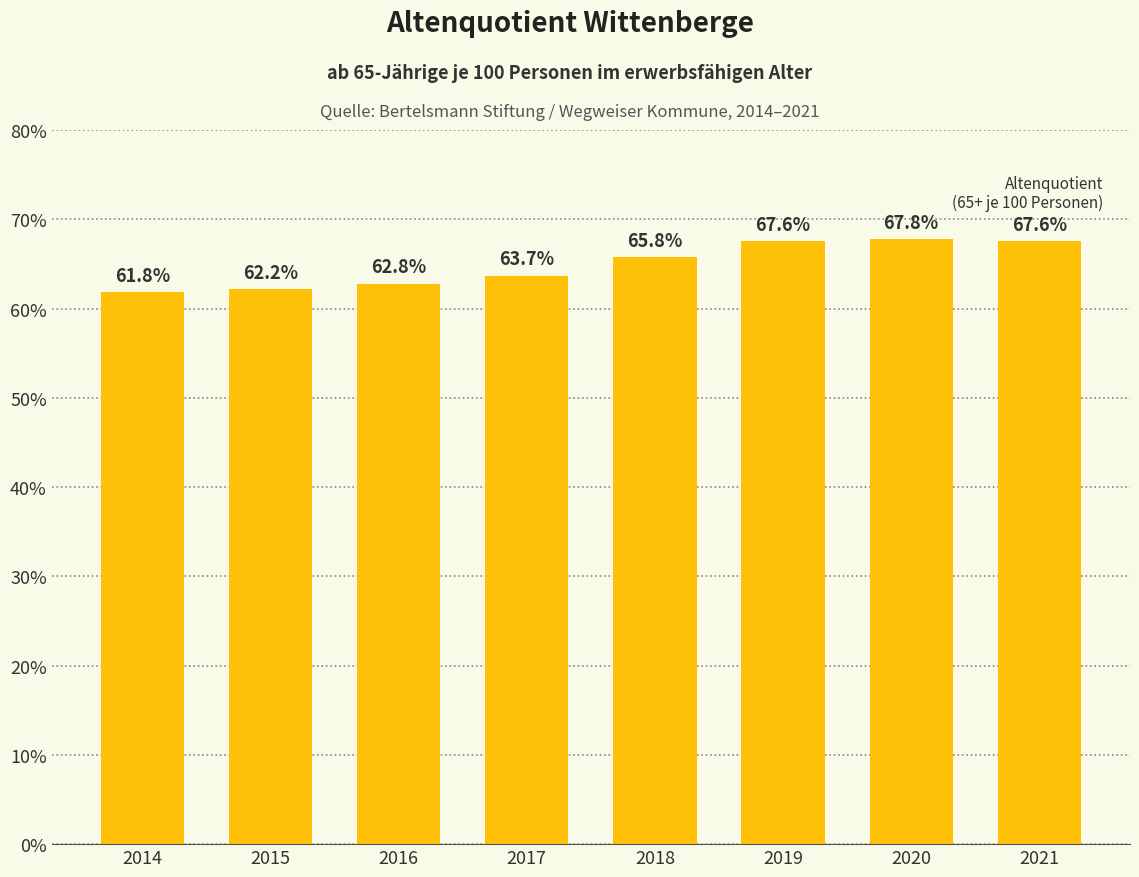

Reading right to left, list all the values displayed in this chart.

67.6	67.8	67.6	65.8	63.7	62.8	62.2	61.8